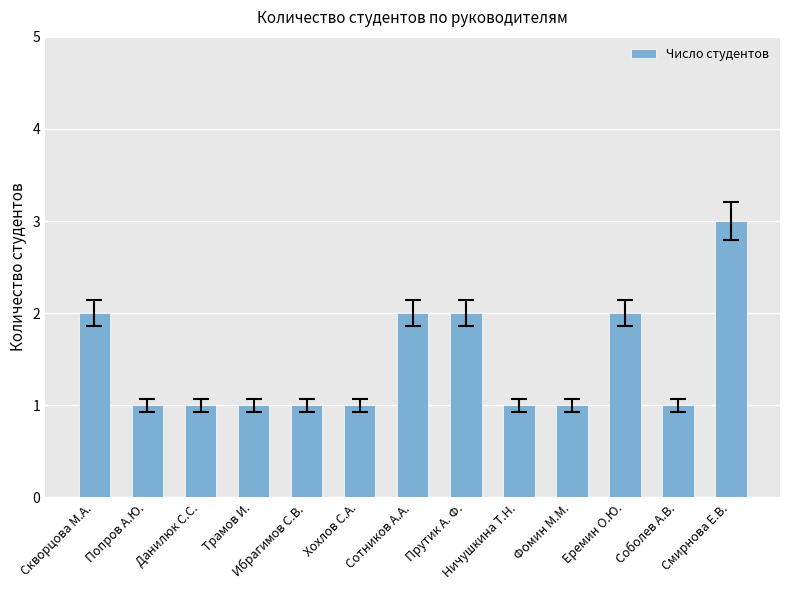

Reading left to right, list all the values displayed in this chart.

2	1	1	1	1	1	2	2	1	1	2	1	3